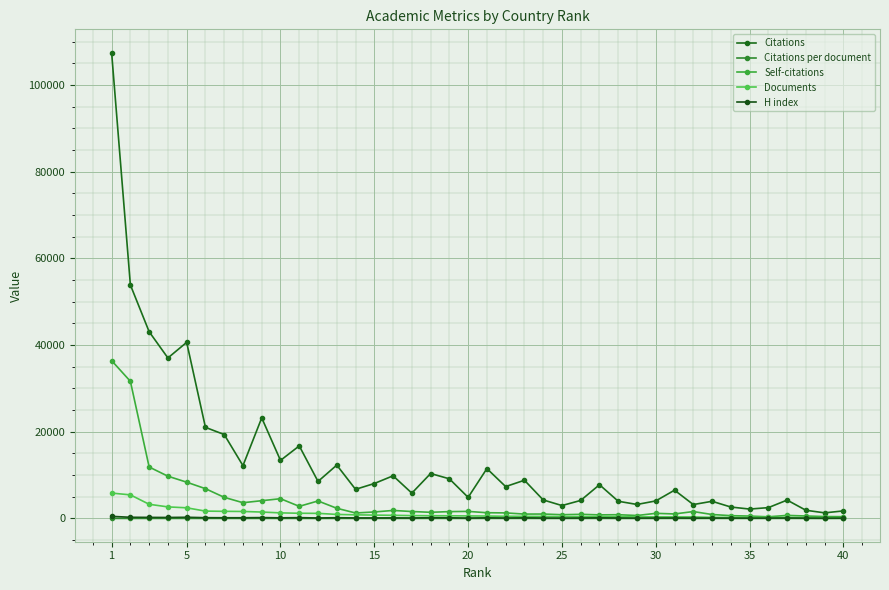

How many values in the H index series are below 123?

20